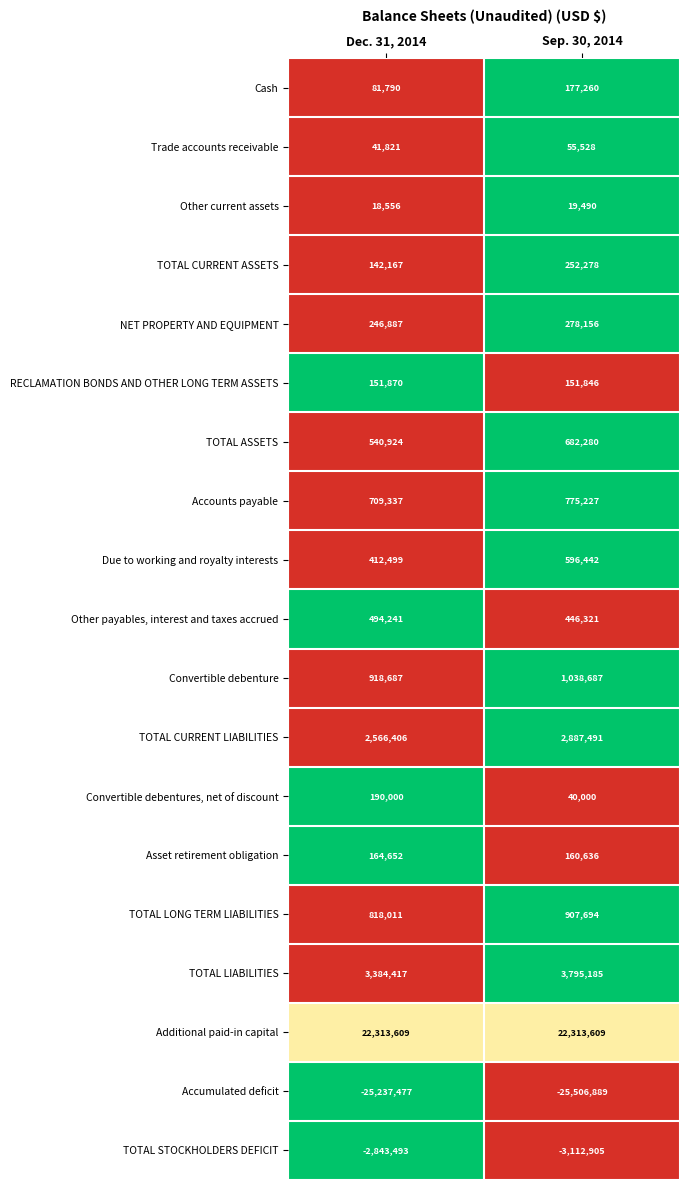

At Dec. 31, 2014, list the series in order from largest to smallest.

Additional paid-in capital, TOTAL LIABILITIES, TOTAL CURRENT LIABILITIES, Convertible debenture, TOTAL LONG TERM LIABILITIES, Accounts payable, TOTAL ASSETS, Other payables, interest and taxes accrued, Due to working and royalty interests, NET PROPERTY AND EQUIPMENT, Convertible debentures, net of discount, Asset retirement obligation, RECLAMATION BONDS AND OTHER LONG TERM ASSETS, TOTAL CURRENT ASSETS, Cash, Trade accounts receivable, Other current assets, TOTAL STOCKHOLDERS DEFICIT, Accumulated deficit